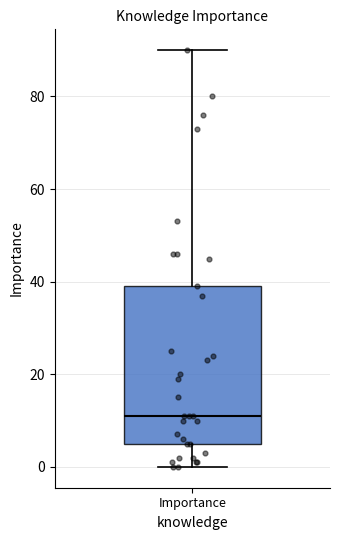

Read this box plot against the y-axis: the position of the median line, the range covered by the box, and the ends of both whiskers. The values are not printed on the chart, so give them approximately, as read against the axis.

median 12, box 6 to 40, whiskers 0 to 90